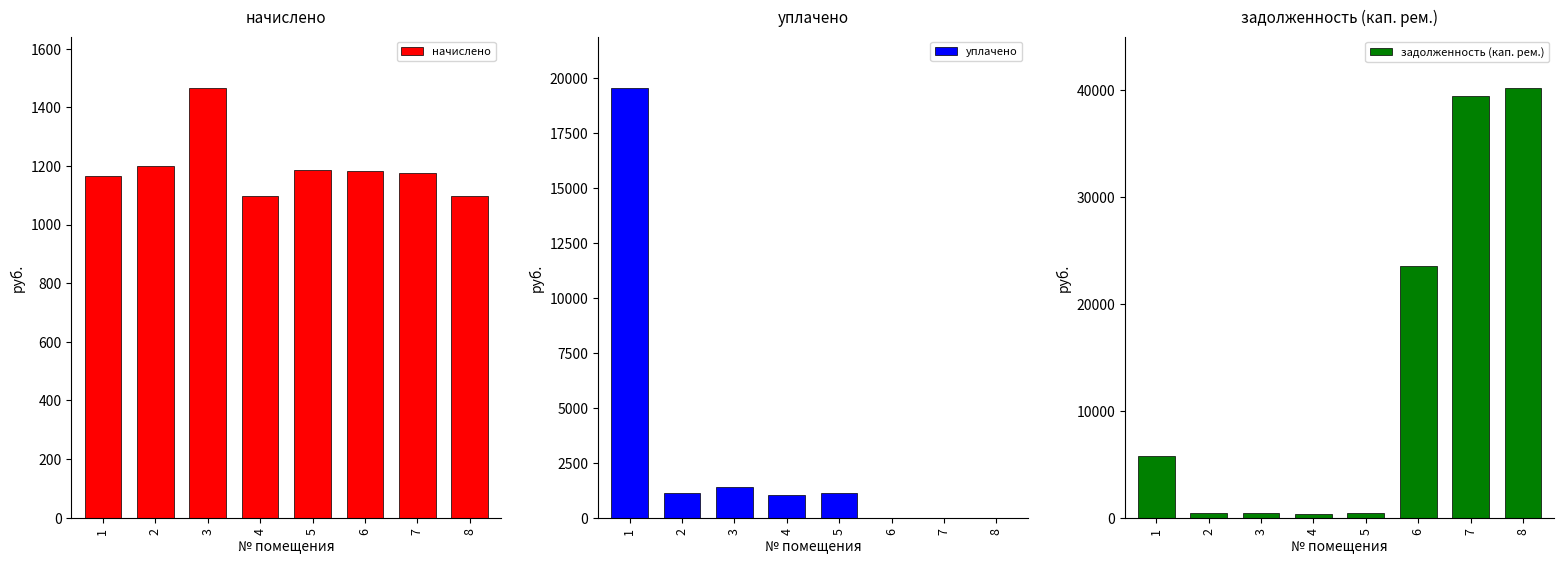

Which series has the largest total across all categories?

задолженность (кап. рем.)